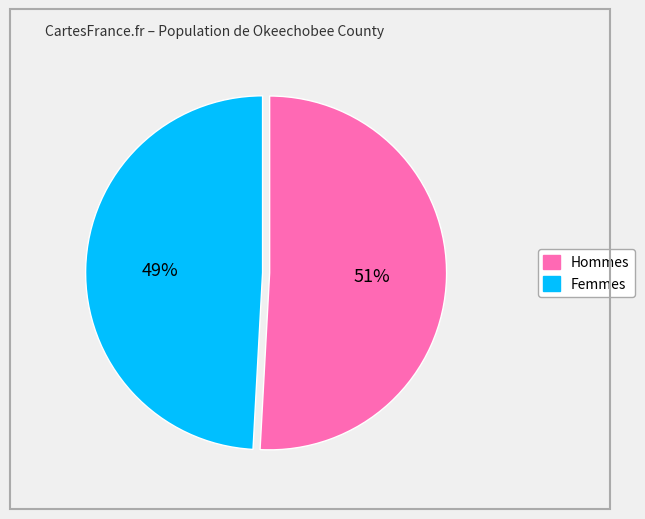

To the nearest percent, what is the average slice percentage?

50%